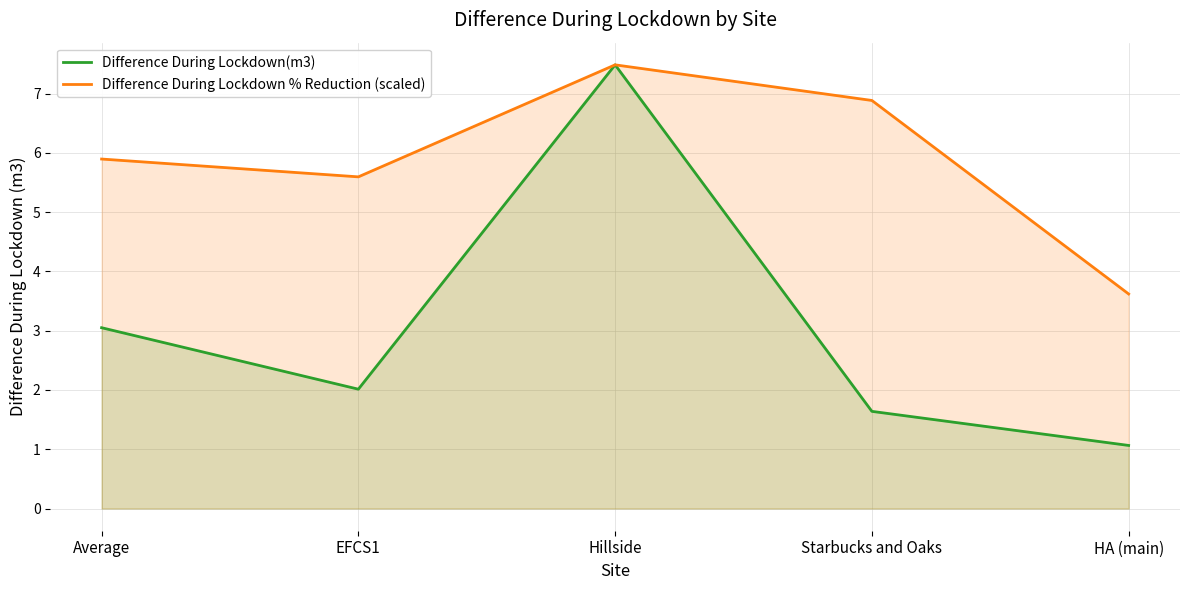

Does the chart display data point markers on the line(s)?

No